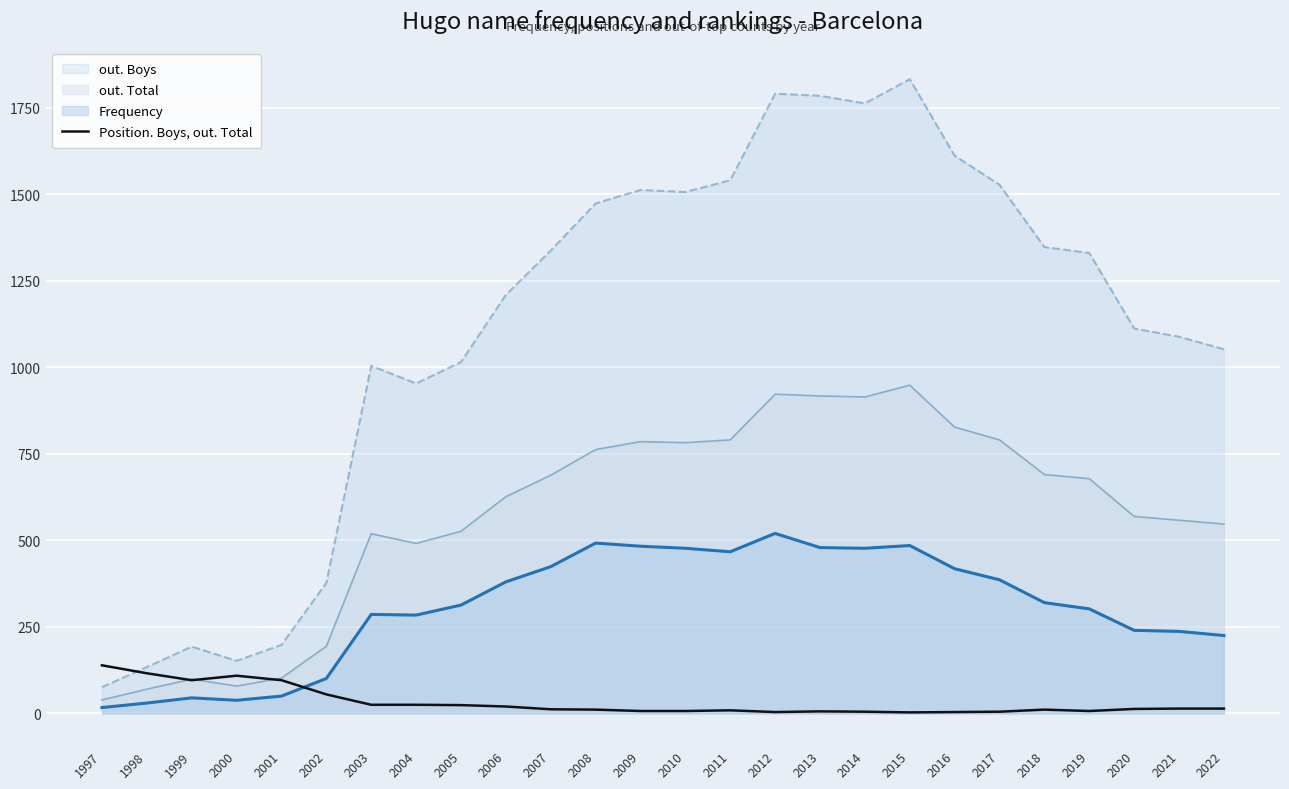

Which series has the largest range (max minus min)?

out. Boys